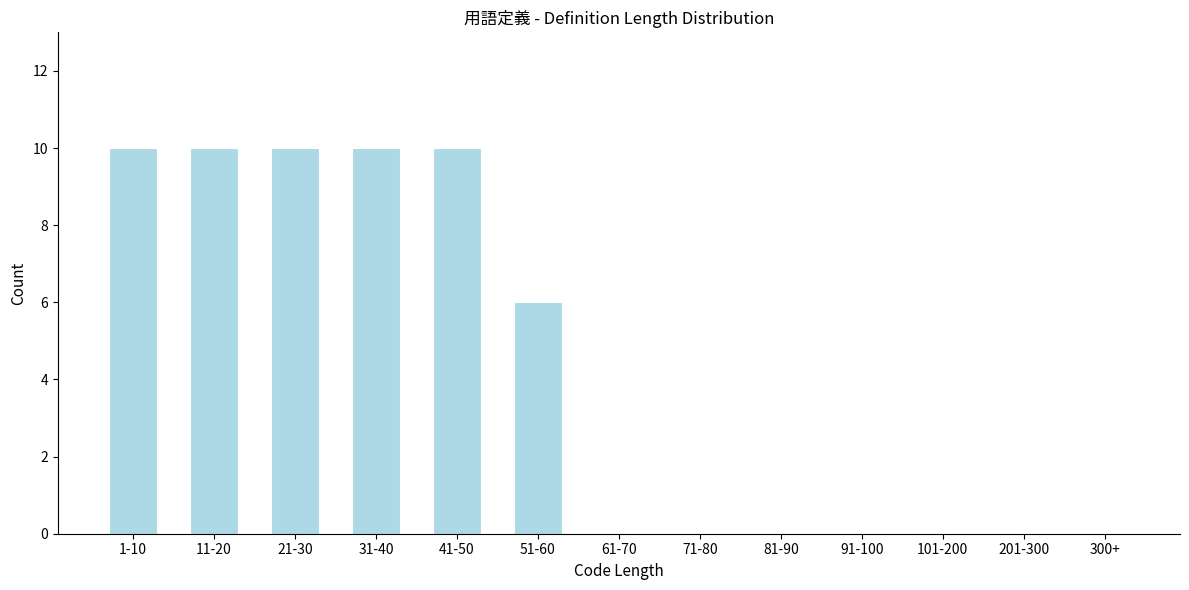

Reading right to left, list all the values displayed in this chart.

300+=0	201-300=0	101-200=0	91-100=0	81-90=0	71-80=0	61-70=0	51-60=6	41-50=10	31-40=10	21-30=10	11-20=10	1-10=10